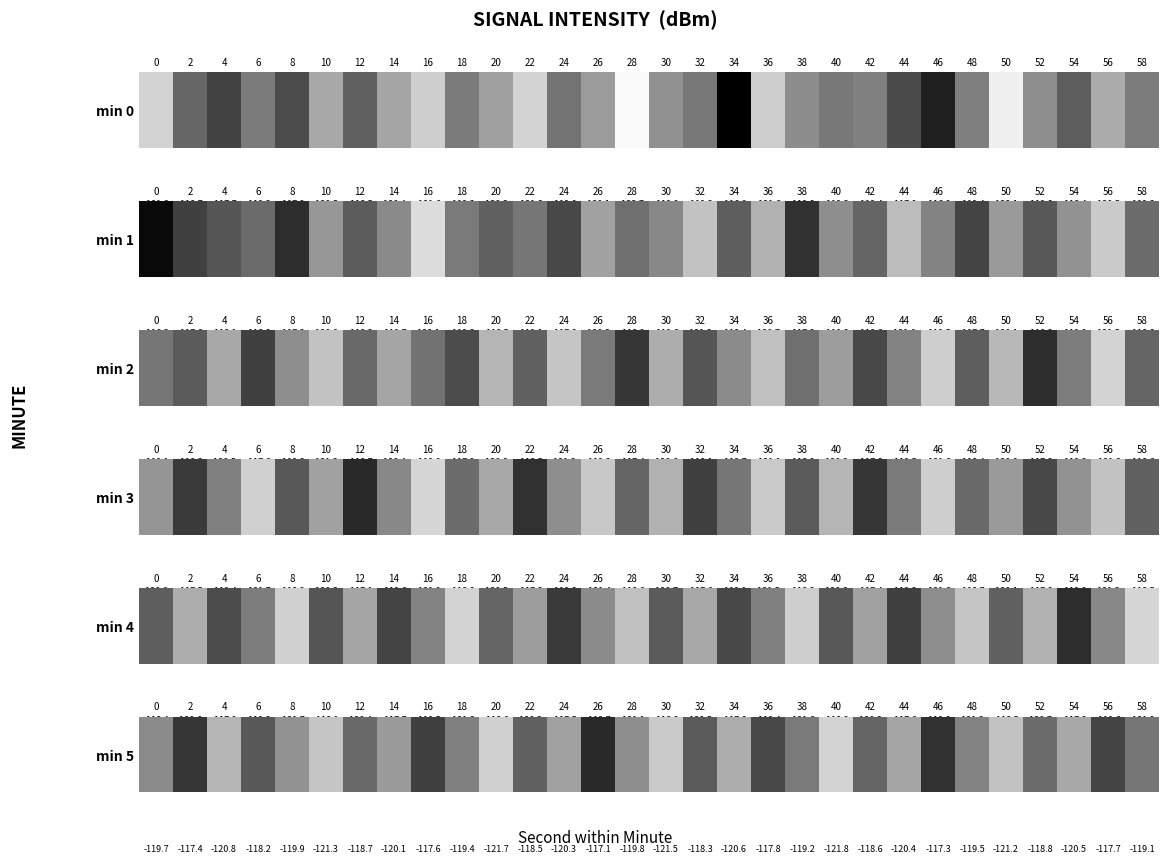

Is it true that the value at 34 is -120.6?

True